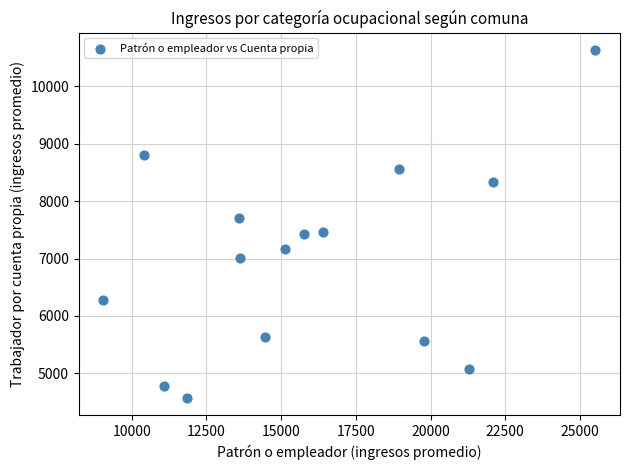

What is the range of Y values (max minus min)?

6057